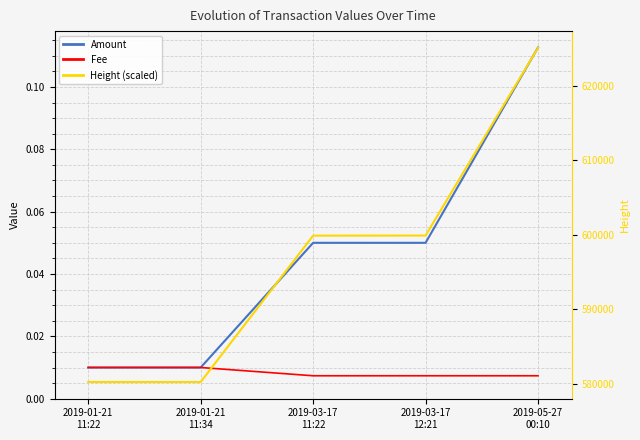

List the labels in order of Fee value, largest first.

2019-01-21
11:22, 2019-01-21
11:34, 2019-03-17
11:22, 2019-03-17
12:21, 2019-05-27
00:10